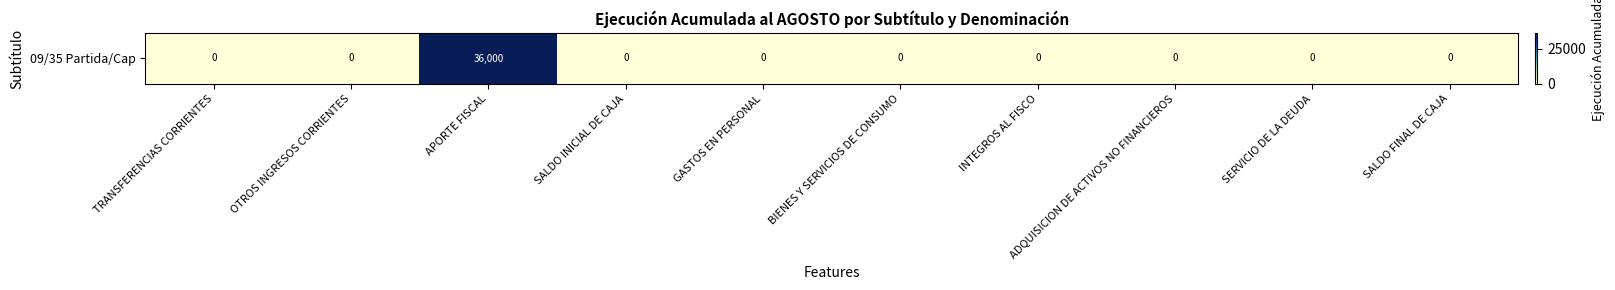

Reading left to right, extract all data points from this chart.

0	0	36000	0	0	0	0	0	0	0